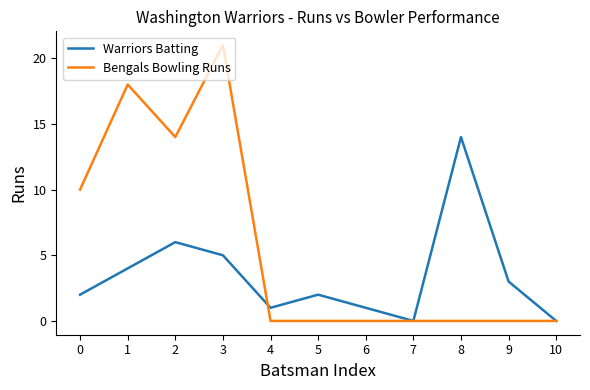

True or false: Bengals Bowling Runs has more than 1 interior local peaks.

True